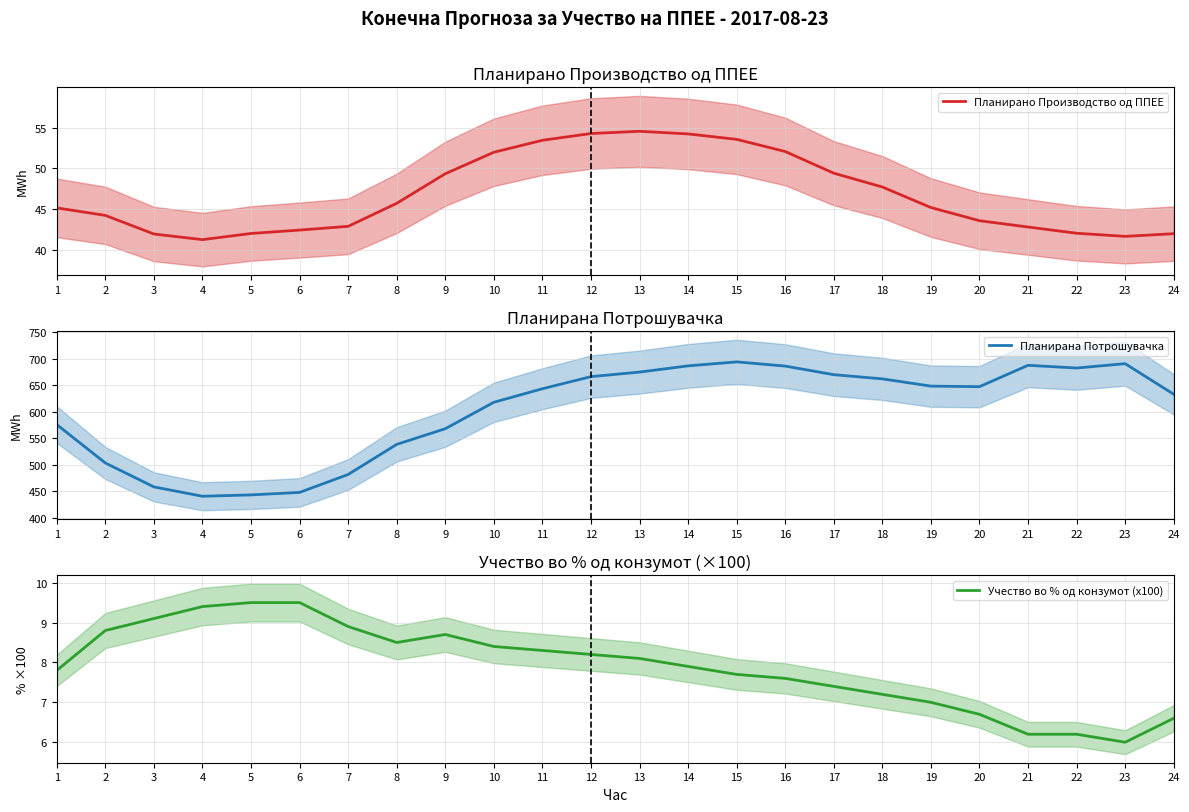

True or false: Планирано Производство од ППЕЕ and Планирана Потрошувачка cross at least once.

False